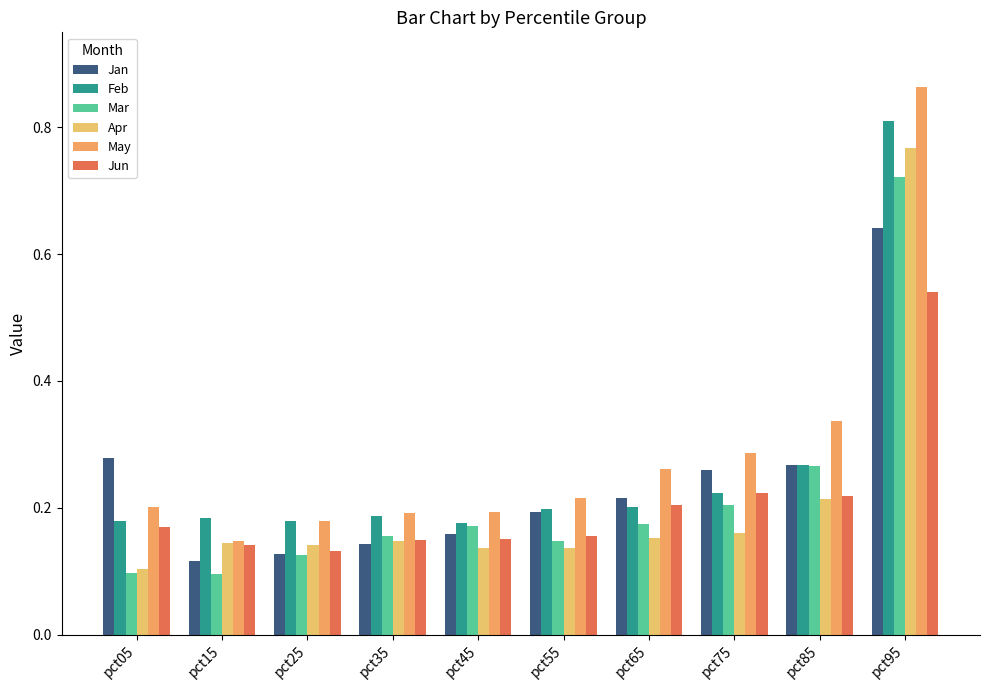

How many data points does each series have?

10